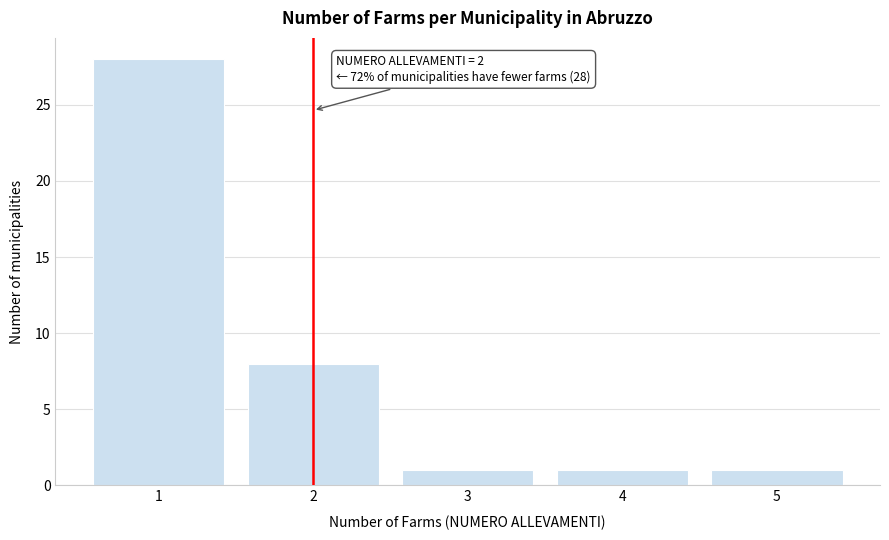

Which range on the x-axis has the tallest bar?

0.5 to 1.5